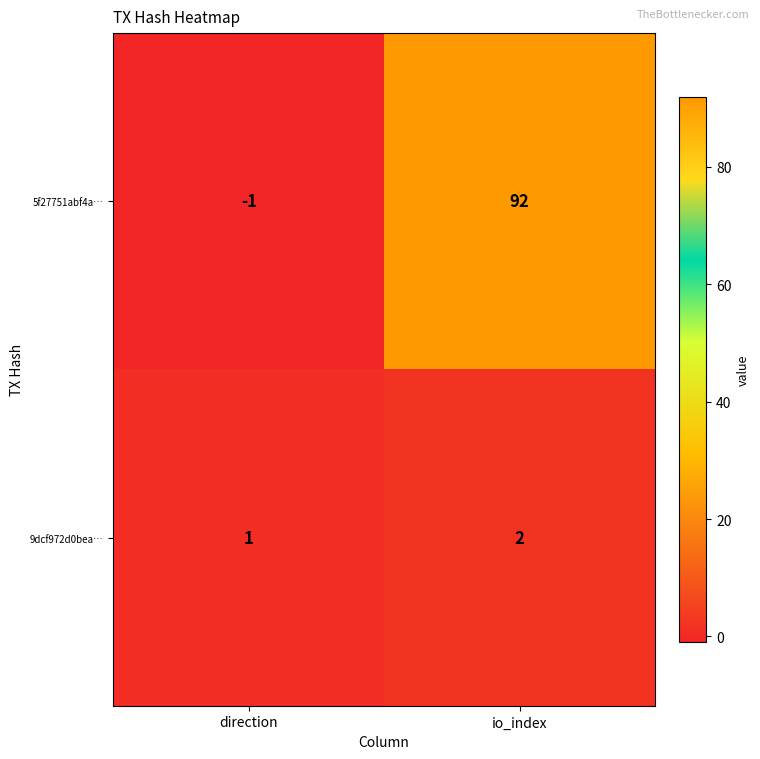

Where is 5f27751abf4a… nearest to the value 45?

direction